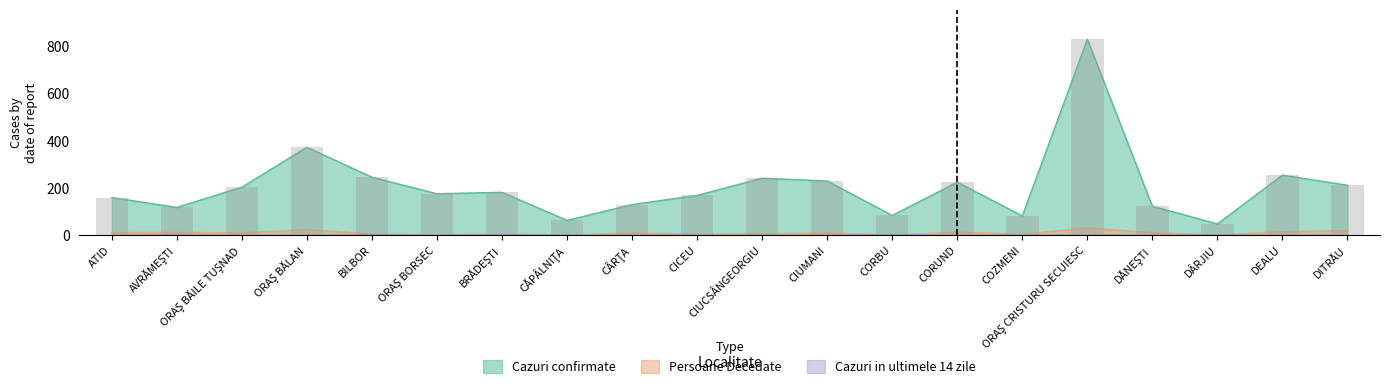

Reading left to right, list all the values displayed in this chart.

Cazuri confirmate: 160	118	204	373	246	176	182	63	130	169	242	230	84	225	82	831	123	48	255	212
Persoane Decedate: 11	12	10	24	5	3	5	1	10	5	6	10	2	13	4	31	11	1	15	20
Cazuri confirmate in ultimele 14 zile: 0	1	0	0	2	0	2	0	0	0	0	0	2	0	0	1	0	1	0	0